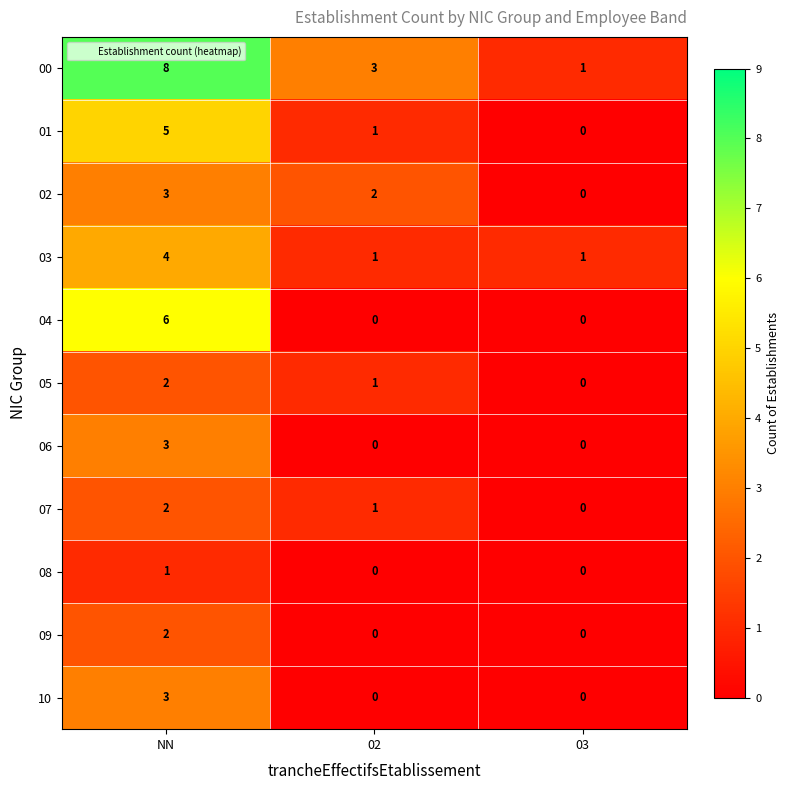

The 01 series shows -3 at 03. True or false?

False